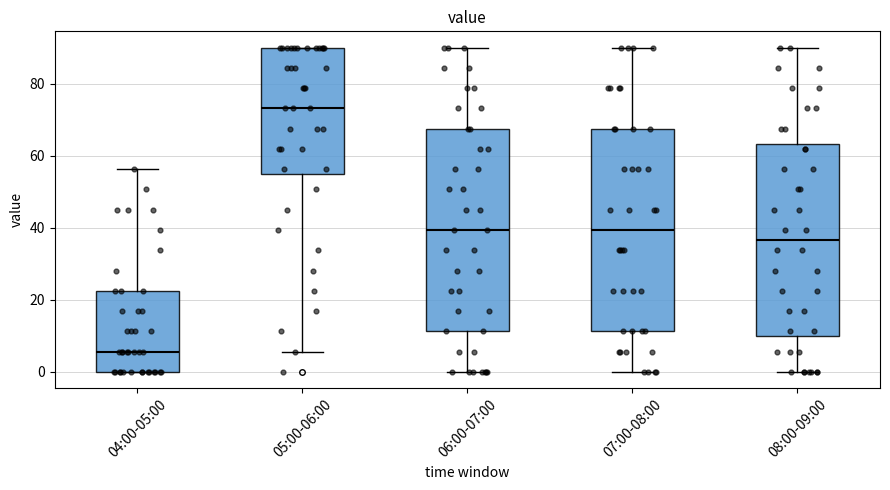

Reading left to right, read every box against the y-axis: the position of its median line, the range the box covers, and the ends of its whiskers. The values are not printed on the chart, so give them approximately, as read against the axis.

04:00-05:00: median 6, box 0 to 22, whiskers 0 to 56
05:00-06:00: median 74, box 54 to 90, whiskers 6 to 90
06:00-07:00: median 40, box 12 to 68, whiskers 0 to 90
07:00-08:00: median 40, box 12 to 68, whiskers 0 to 90
08:00-09:00: median 36, box 10 to 64, whiskers 0 to 90